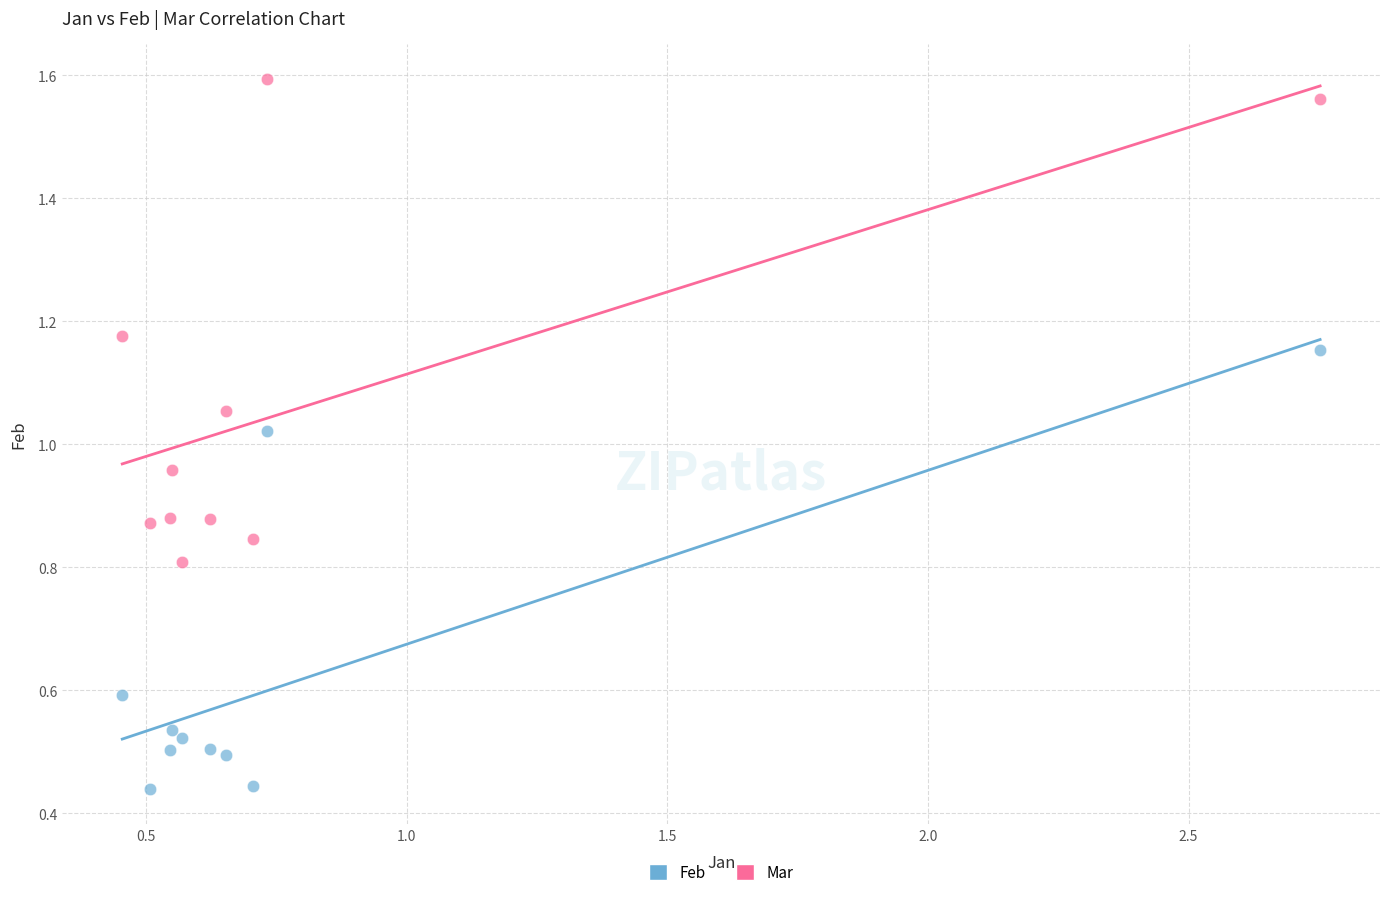

Which series contains the highest Y value?

Mar